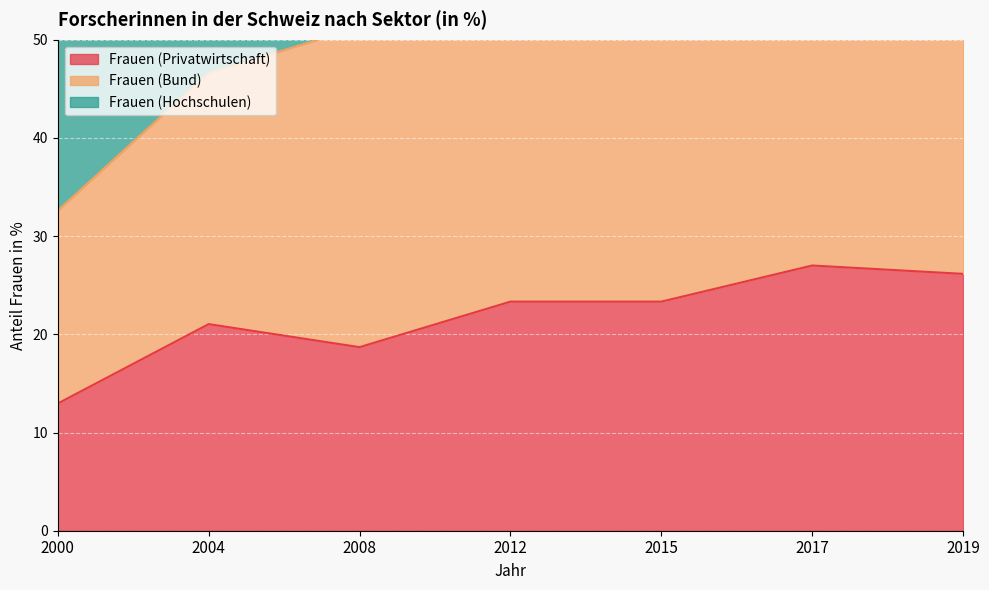

Which series has the largest total across all categories?

Frauen (Bund)